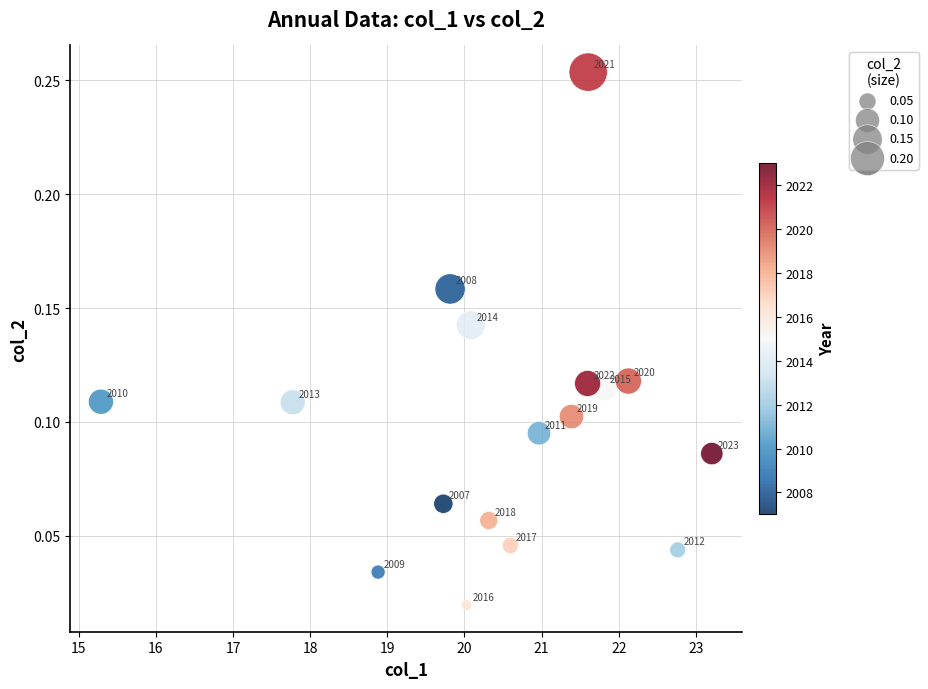

What is the range of X values (max minus min)?

7.9